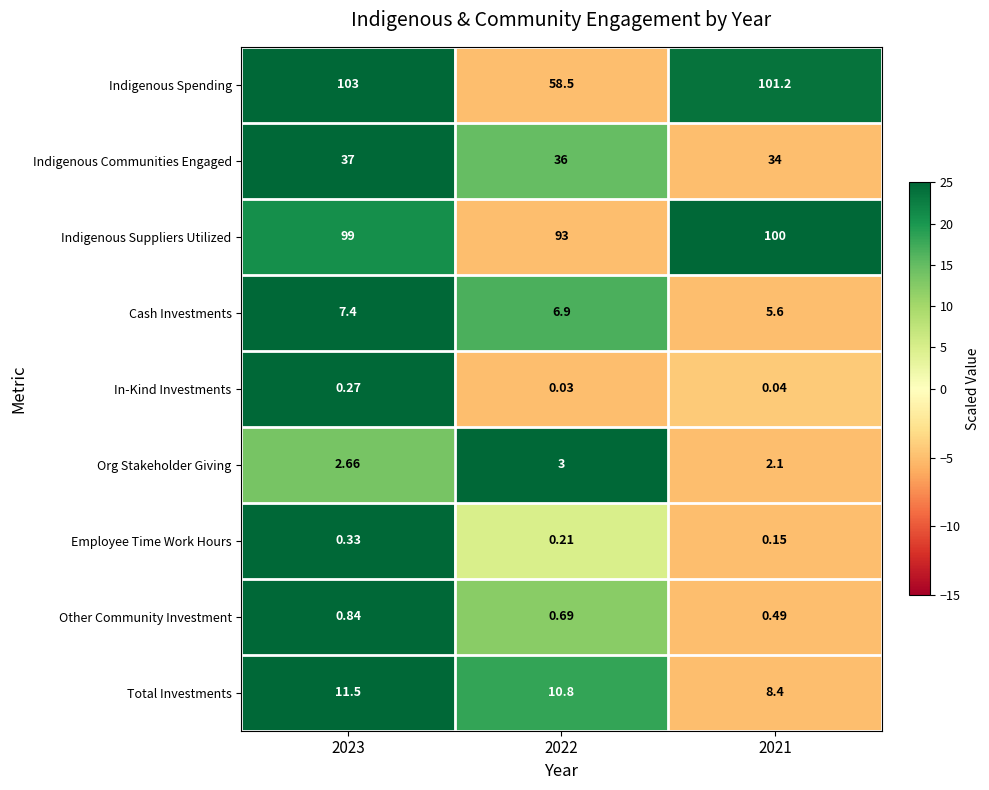

Is the value of Indigenous Spending at 2021 greater than the value of Org Stakeholder Giving at 2021?

Yes